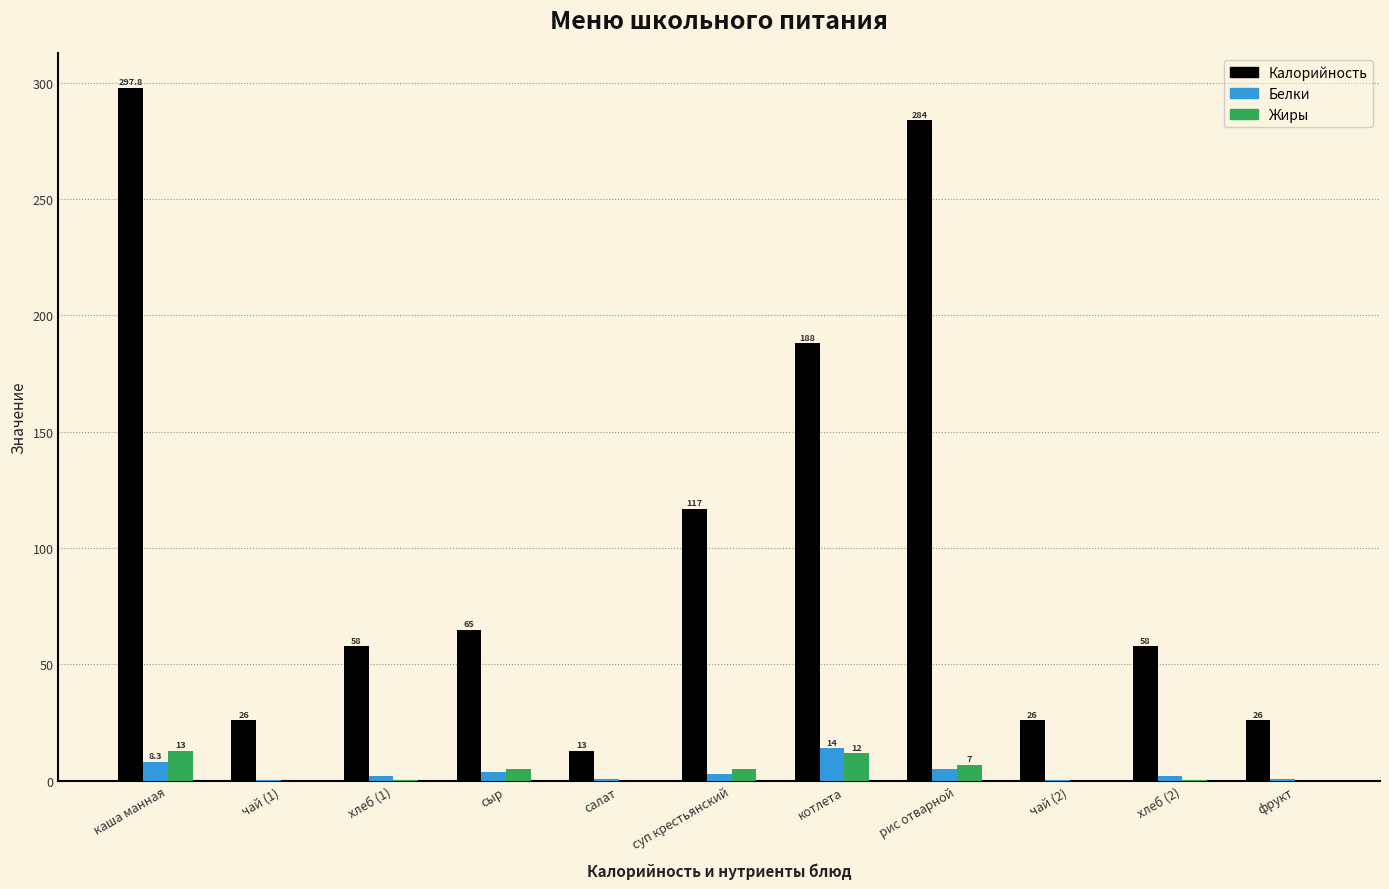

Which series changed the most between сыр and котлета?

Калорийность